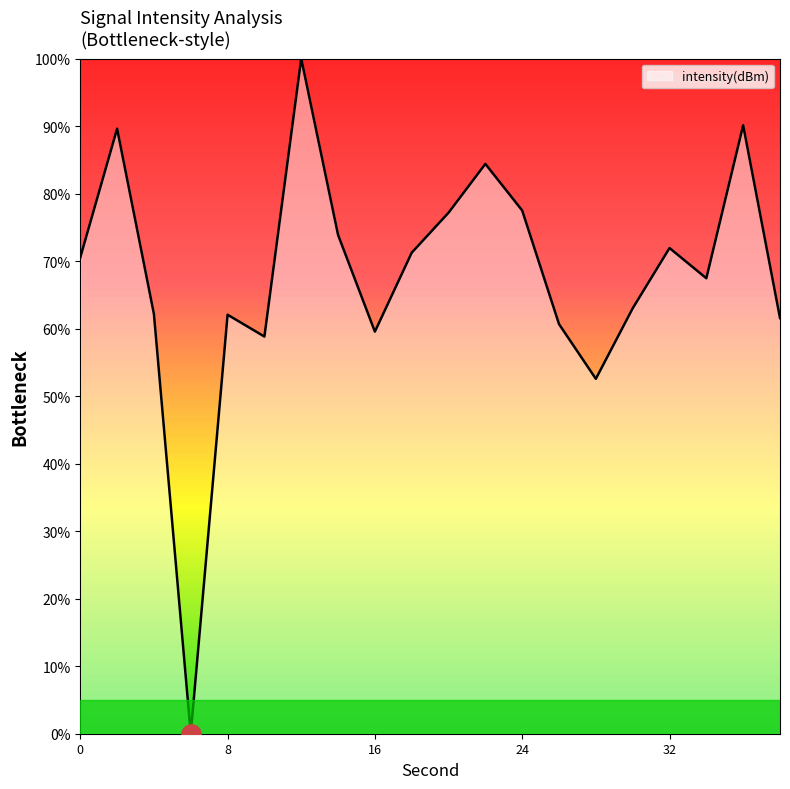

What is the difference between the maximum and minimum values?

100.0